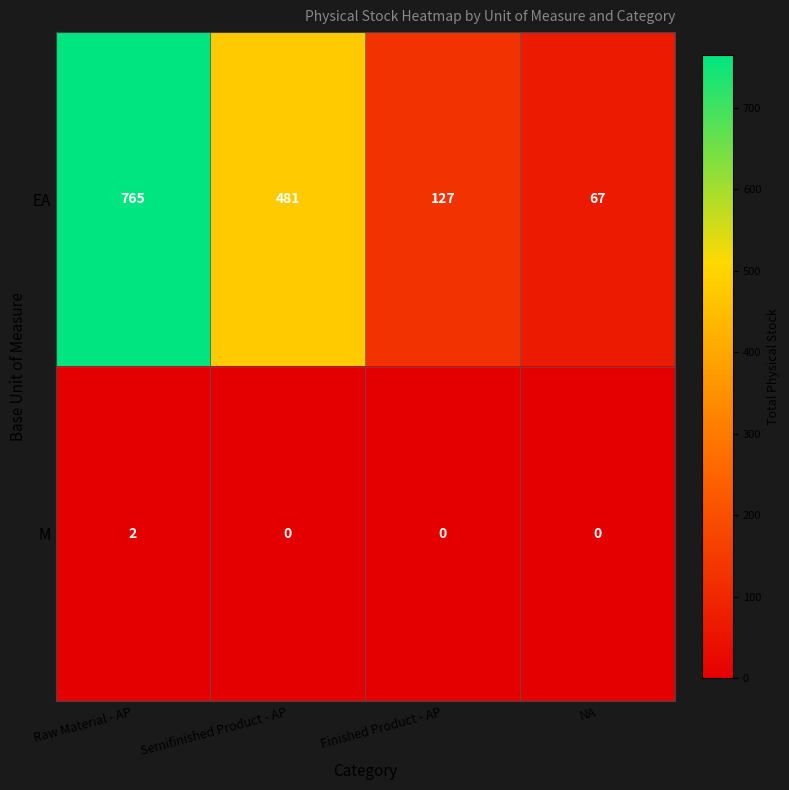

At how many categories does at least one series exceed 39?

4